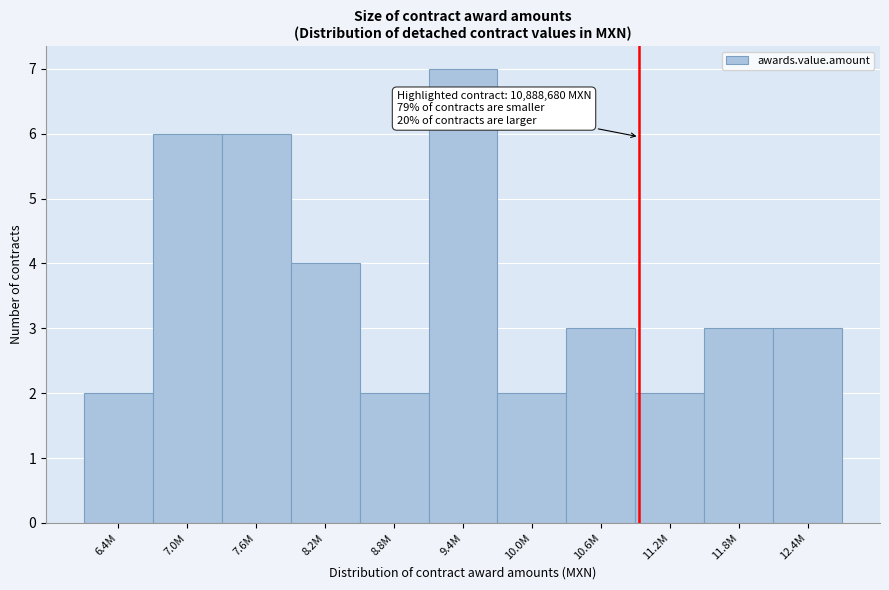

Reading left to right, what are all the values shown in this chart?

6.4M=2	7.0M=6	7.6M=6	8.2M=4	8.8M=2	9.4M=7	10.0M=2	10.6M=3	11.2M=2	11.8M=3	12.4M=3